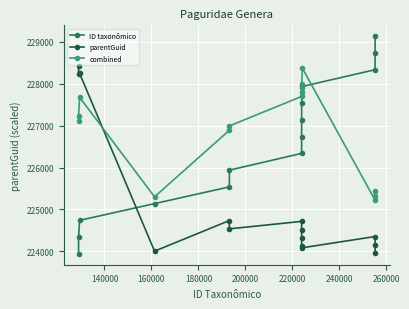

How many lines are shown in the chart?

3